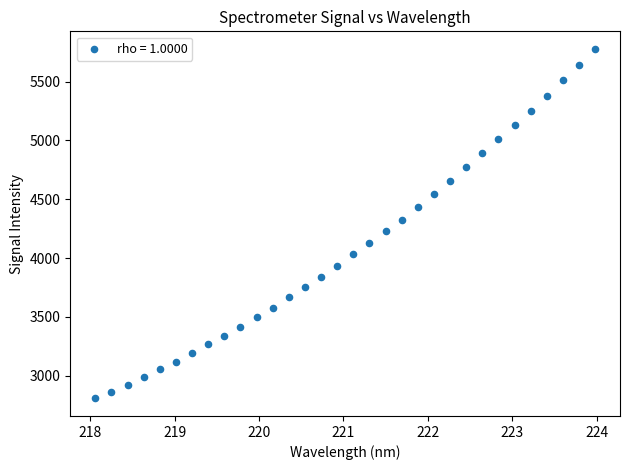

What is the range of Y values (max minus min)?

2973.1